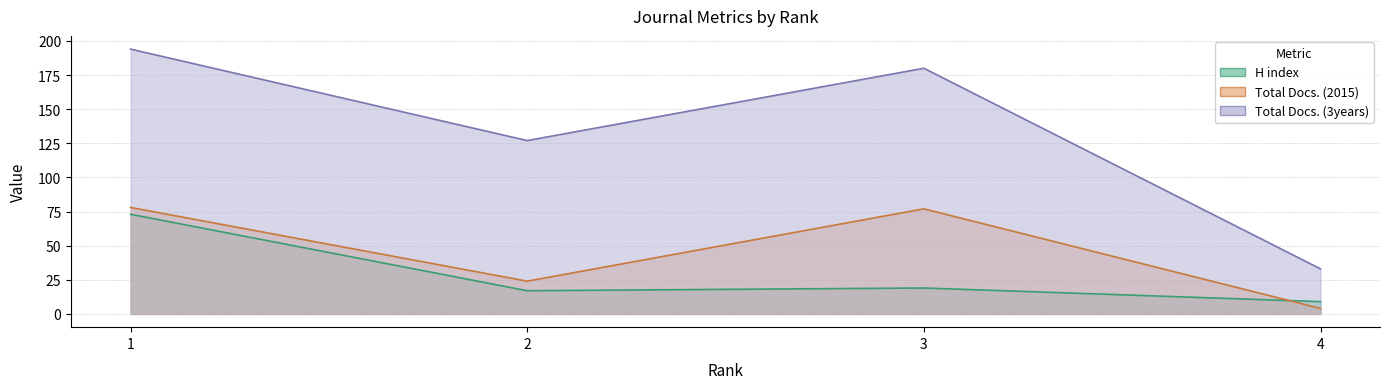

Reading left to right, what are all the values shown in this chart?

H index: 1=73	2=17	3=19	4=9
Total Docs. (2015): 1=78	2=24	3=77	4=4
Total Docs. (3years): 1=194	2=127	3=180	4=33